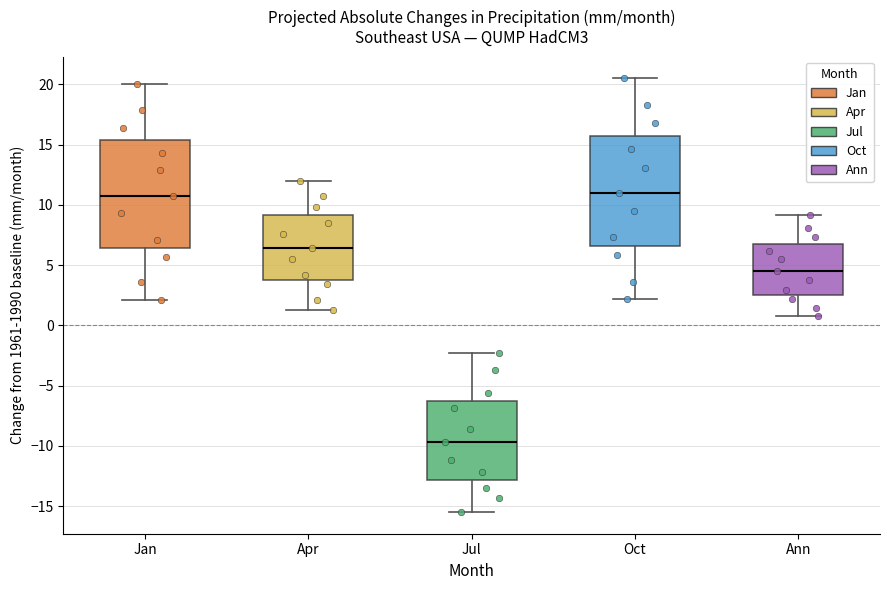

Which box's median line is the lowest?

Jul